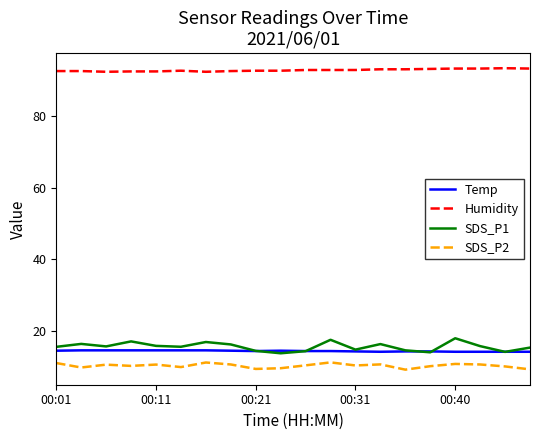

True or false: Humidity and Temp cross at least once.

False